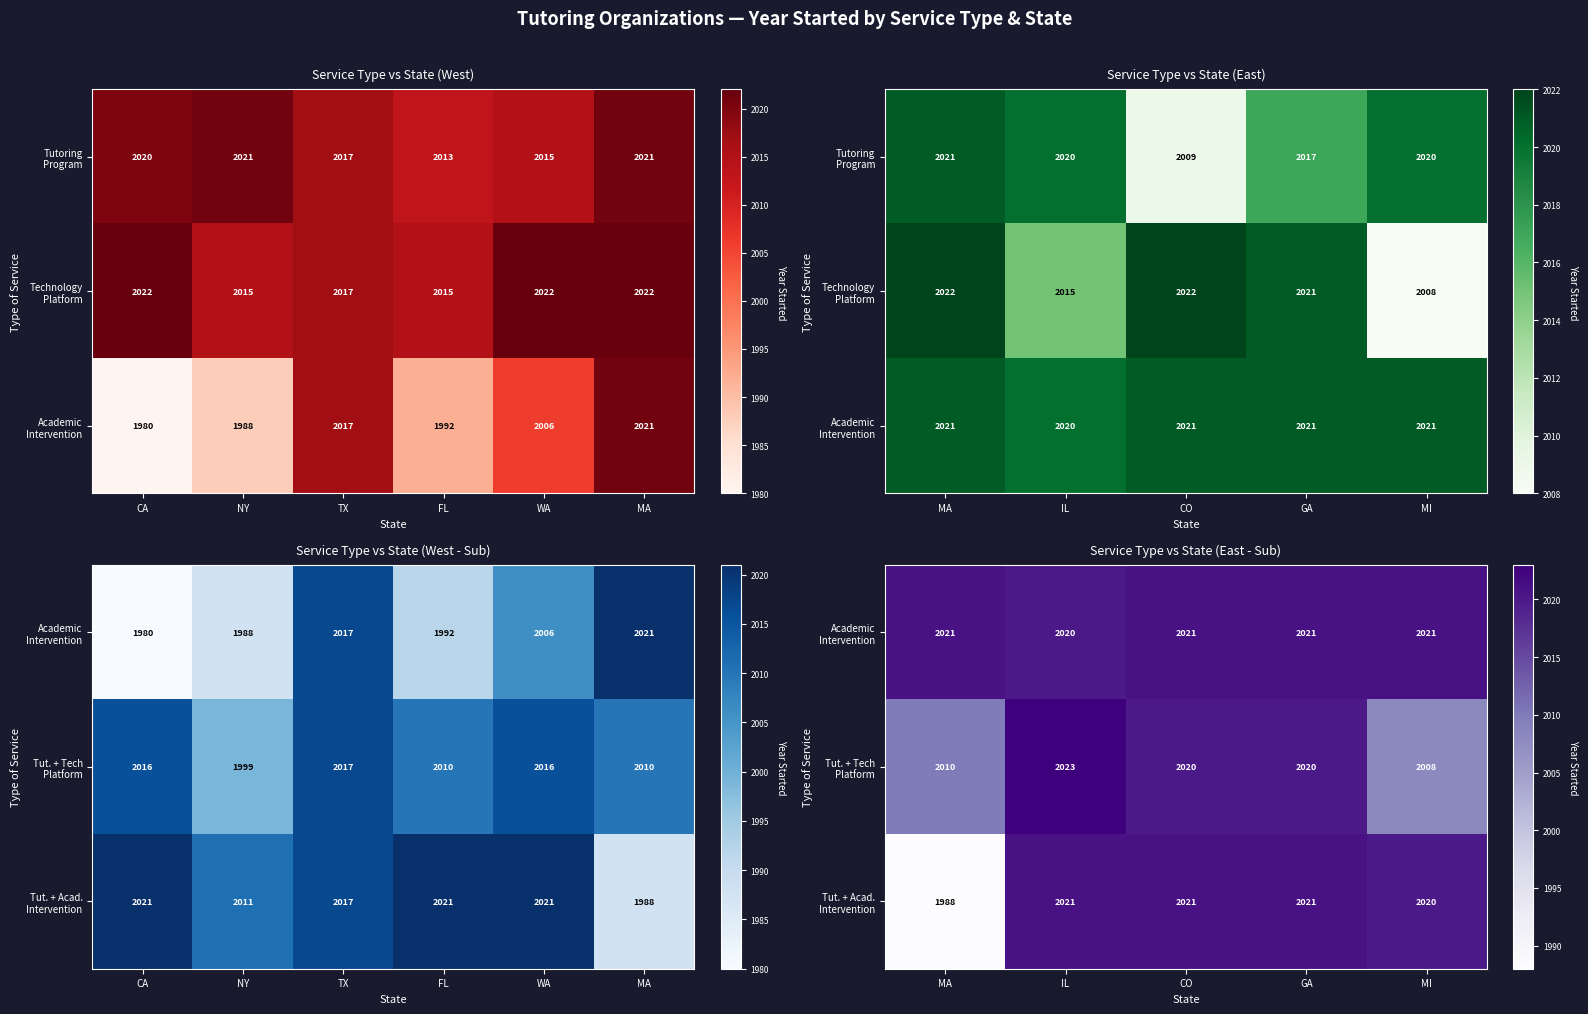

What is the highest value of the Tut. + Acad. Intervention series?

2021